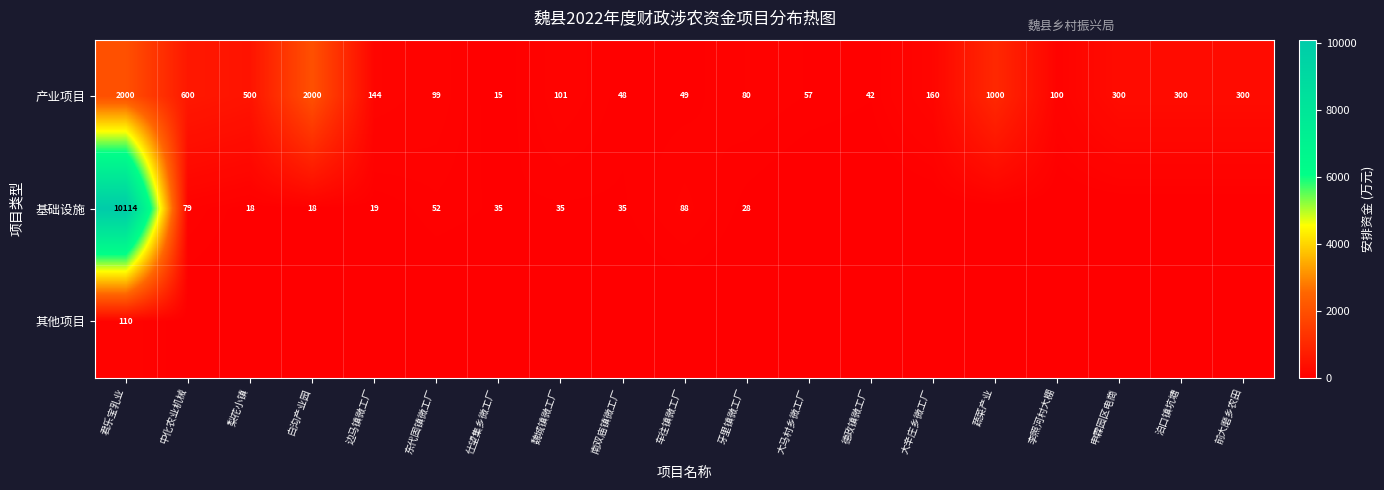

True or false: 产业项目 has a value of 57 at 大马村乡微工厂.

True